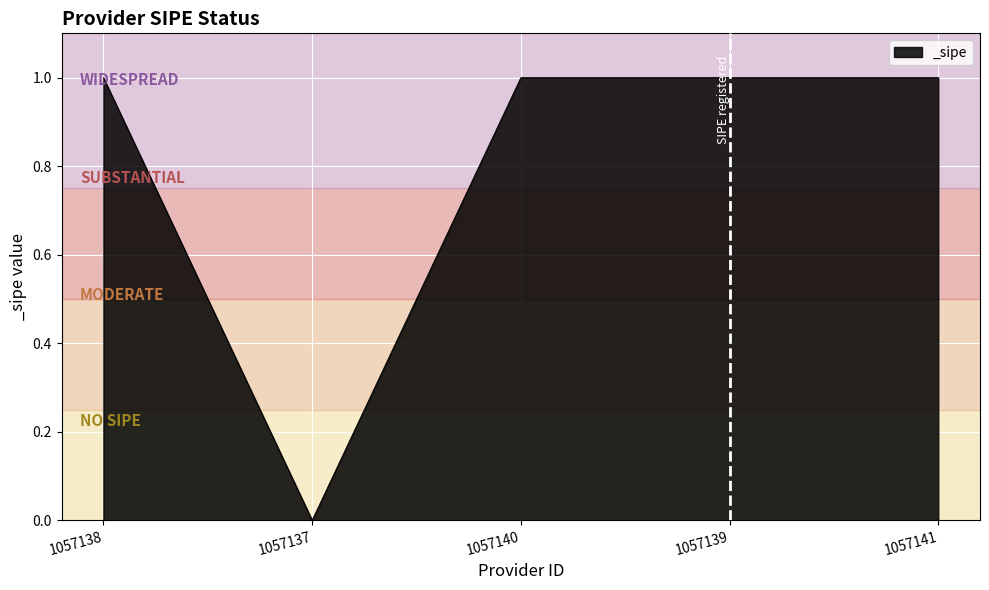

Which category has the lowest value across all series?

1057137